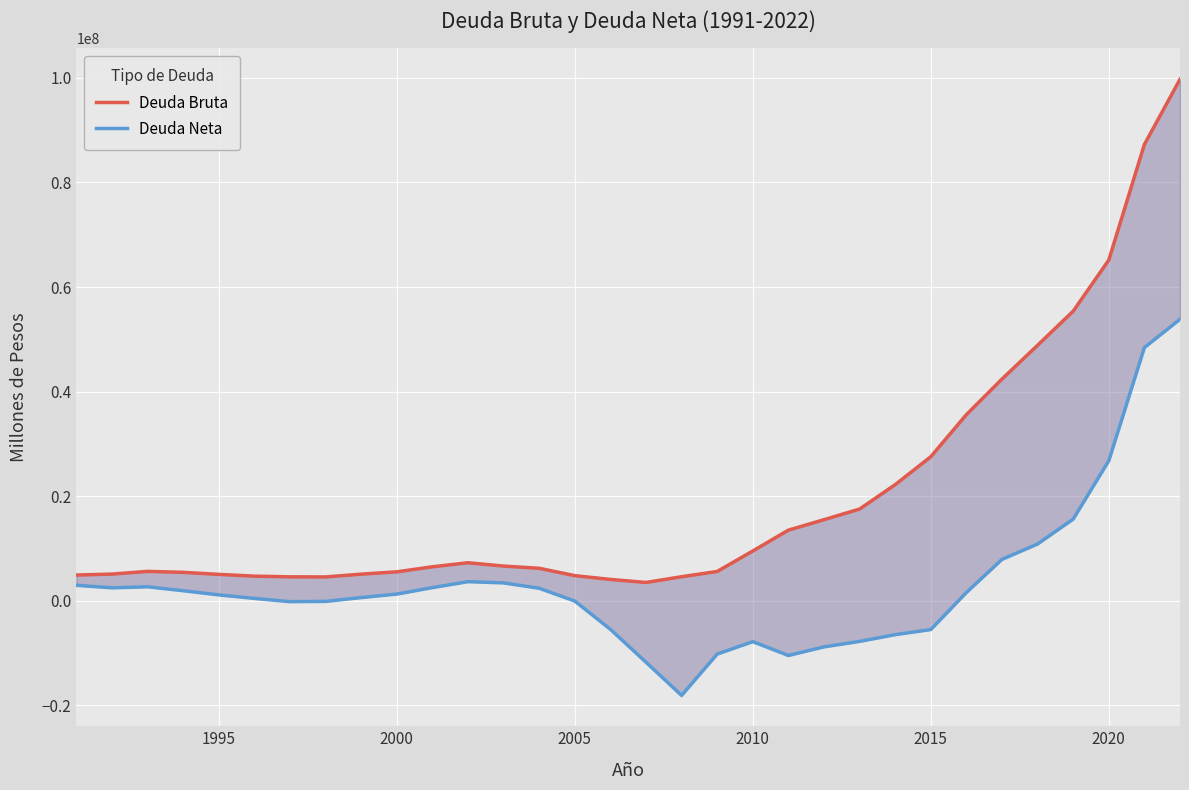

Is the value of Deuda Neta at 22 greater than the value of Deuda Bruta at 18?

No